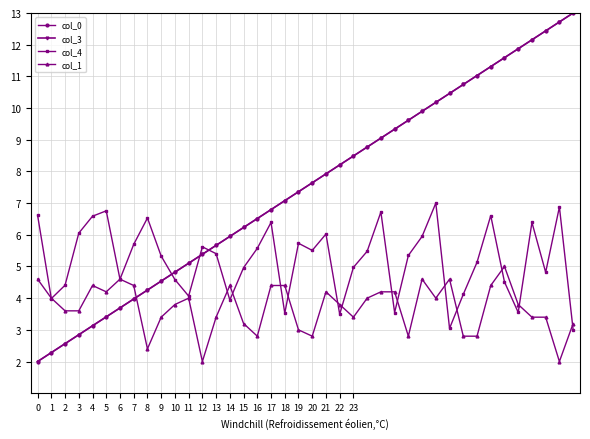

In col_4, how many points are lower than both neighbors (excluding endpoints)?

11